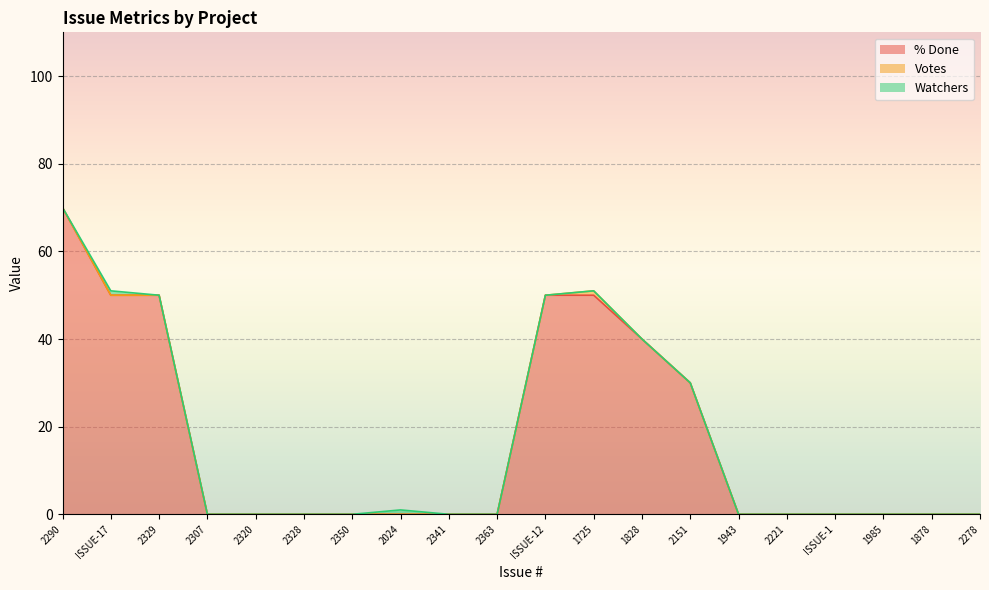

Reading left to right, what are all the values shown in this chart?

% Done: 2290=70	ISSUE-17=50	2329=50	2307=0	2320=0	2328=0	2350=0	2024=0	2341=0	2363=0	ISSUE-12=50	1725=50	1828=40	2151=30	1943=0	2221=0	ISSUE-1=0	1985=0	1878=0	2278=0
Votes: 2290=0	ISSUE-17=0	2329=0	2307=0	2320=0	2328=0	2350=0	2024=0	2341=0	2363=0	ISSUE-12=0	1725=1	1828=0	2151=0	1943=0	2221=0	ISSUE-1=0	1985=0	1878=0	2278=0
Watchers: 2290=0	ISSUE-17=1	2329=0	2307=0	2320=0	2328=0	2350=0	2024=1	2341=0	2363=0	ISSUE-12=0	1725=0	1828=0	2151=0	1943=0	2221=0	ISSUE-1=0	1985=0	1878=0	2278=0